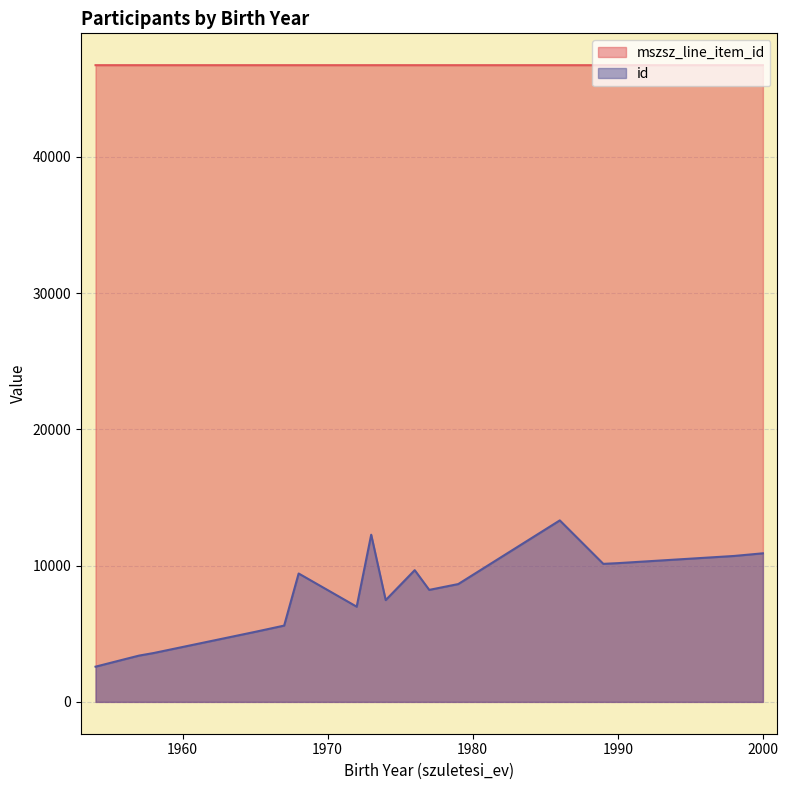

What is the difference between the highest and lowest values at 1989?

36600